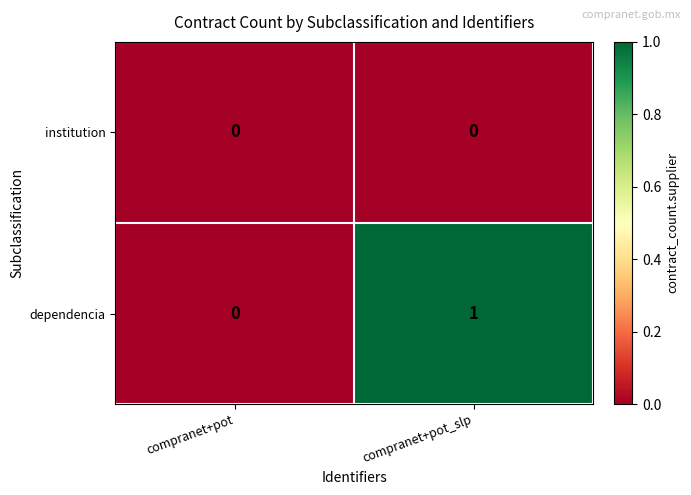

Which category has the highest value across all series?

compranet+pot_slp